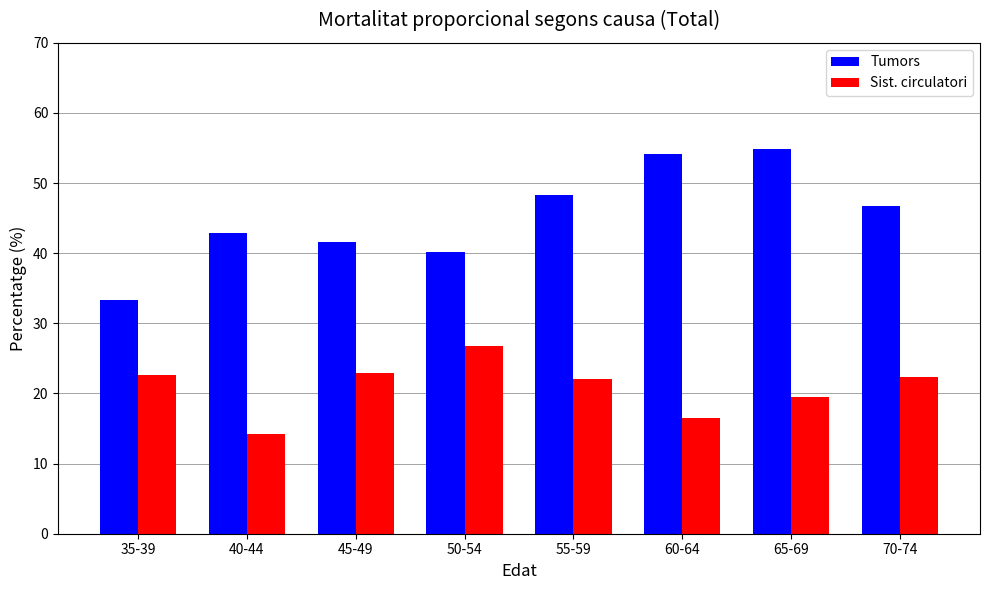

What is the difference between the Tumors values at 60-64 and 45-49?

12.6